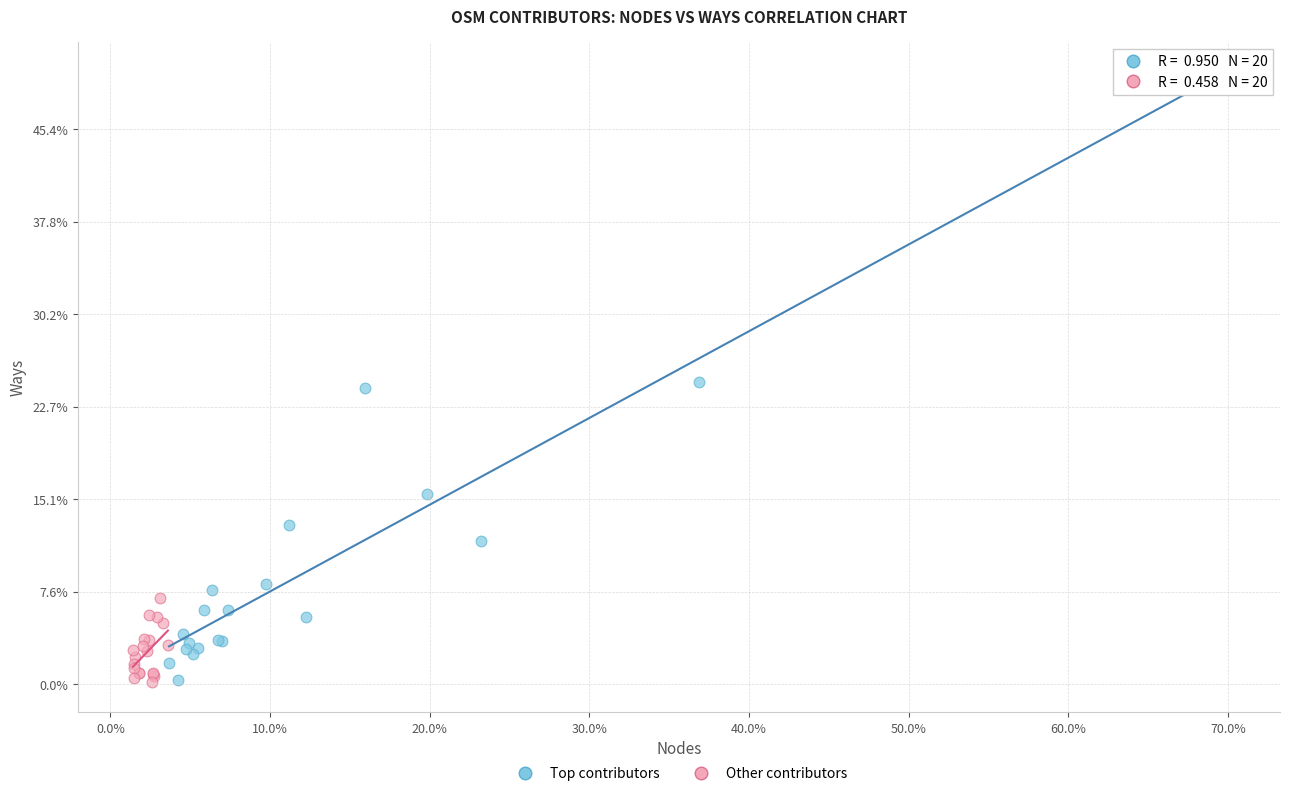

What are all the series names shown in the legend?

Top contributors, Other contributors